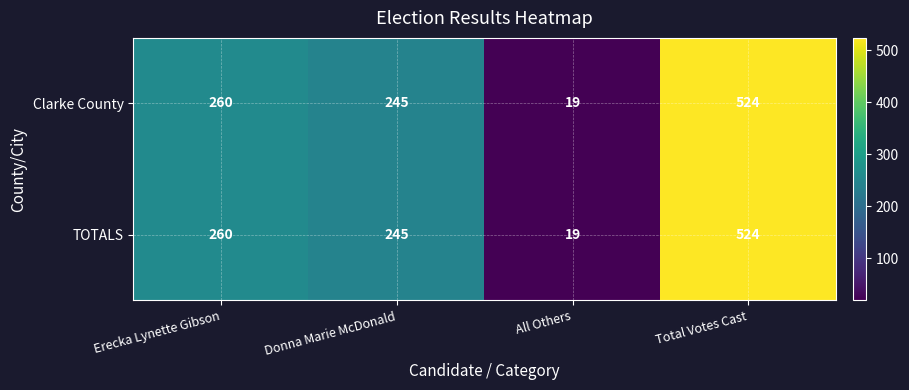

Reading right to left, what are all the values shown in this chart?

Clarke County: 524	19	245	260
TOTALS: 524	19	245	260